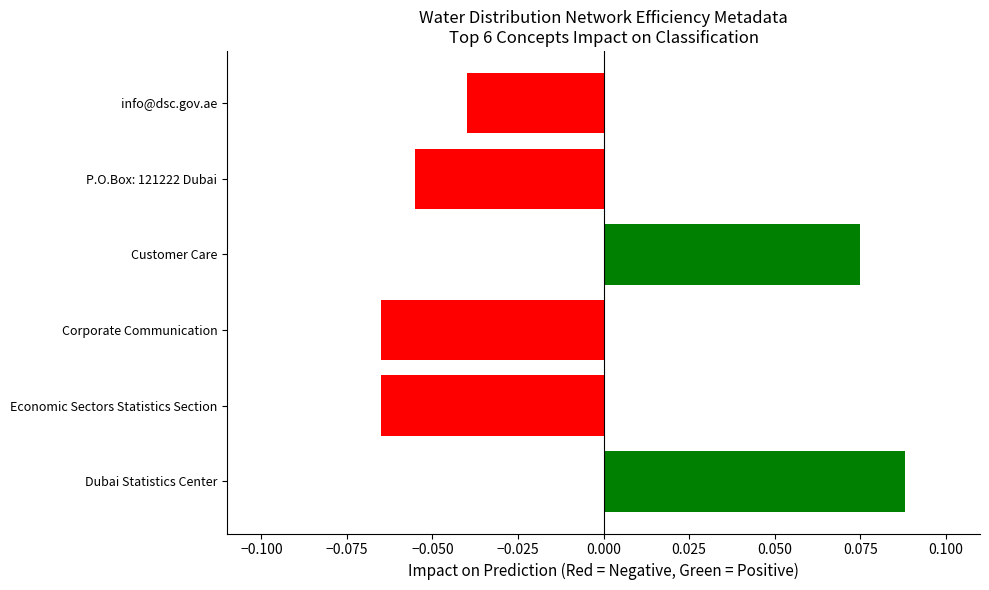

Between P.O.Box: 121222 Dubai and Corporate Communication, which is larger?

P.O.Box: 121222 Dubai